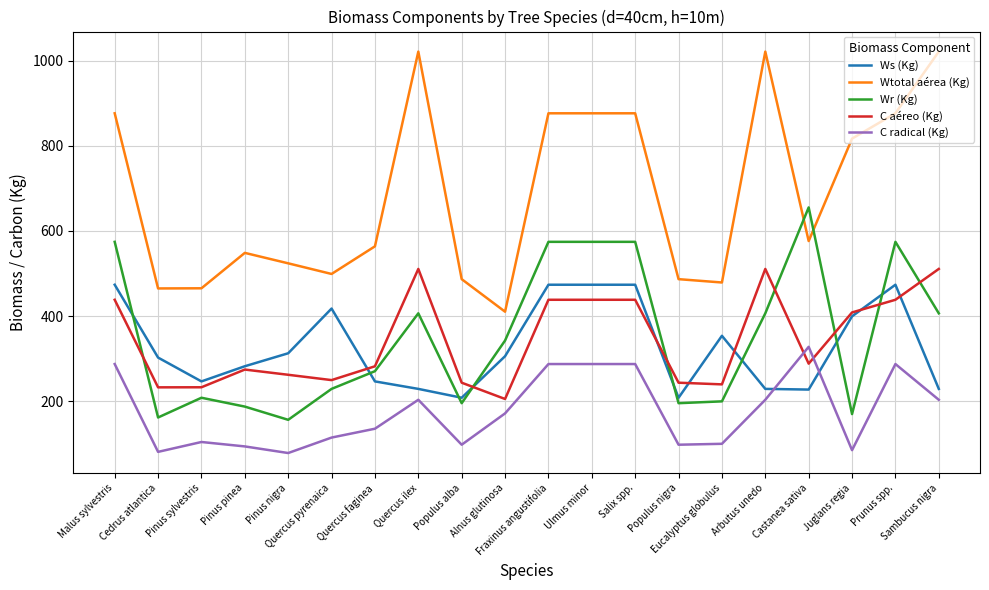

What value does the Wr (Kg) series have at Sambucus nigra?

406.4